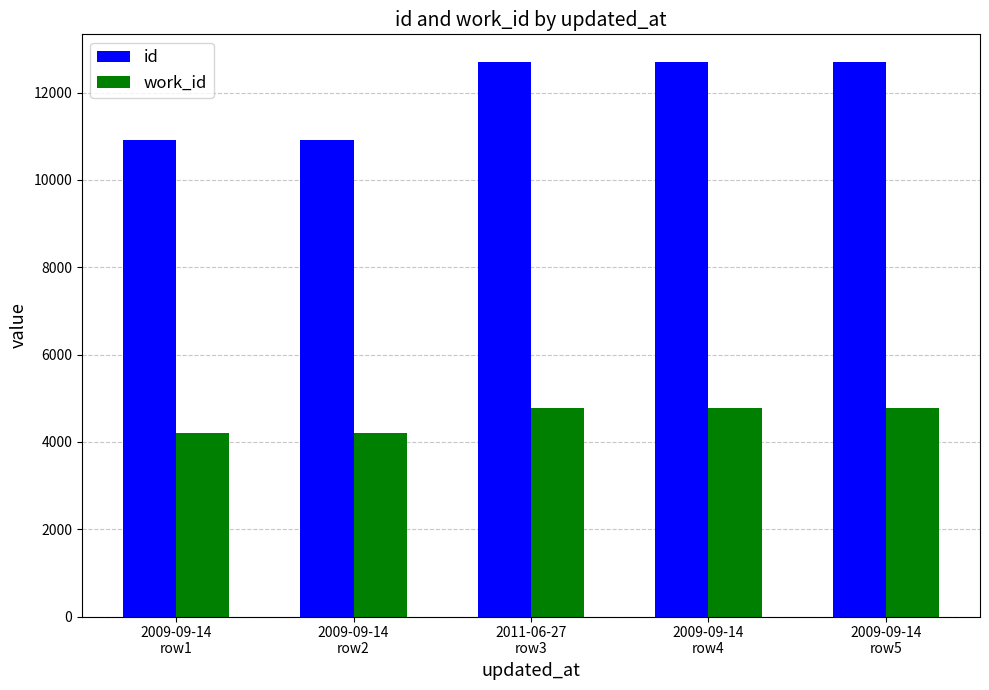

At how many categories does at least one series exceed 11327?

3